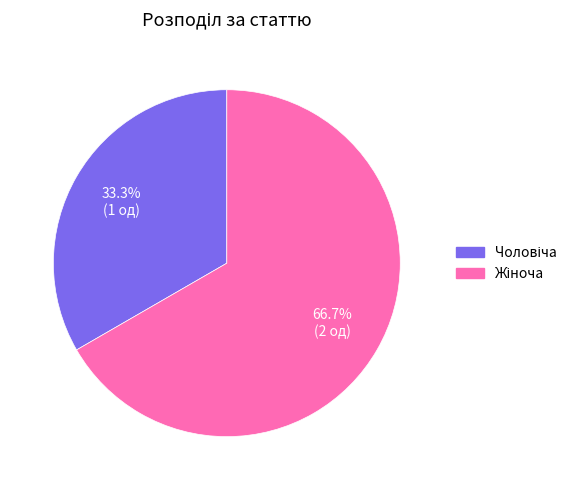

Is there any slice that represents more than half of the pie?

Yes